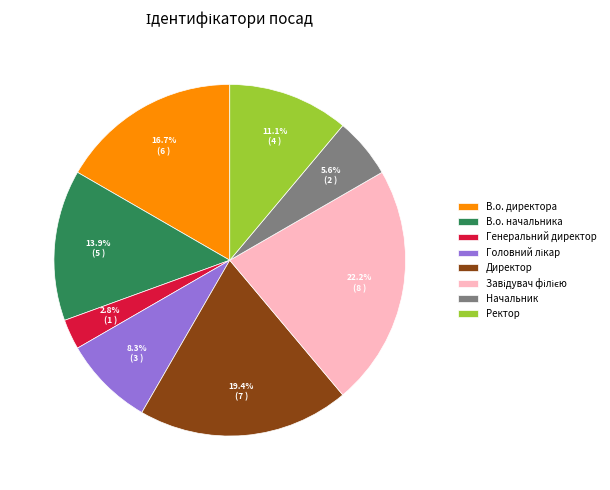

Combined, what portion of the pie is Ректор and Генеральний директор?

13.9%